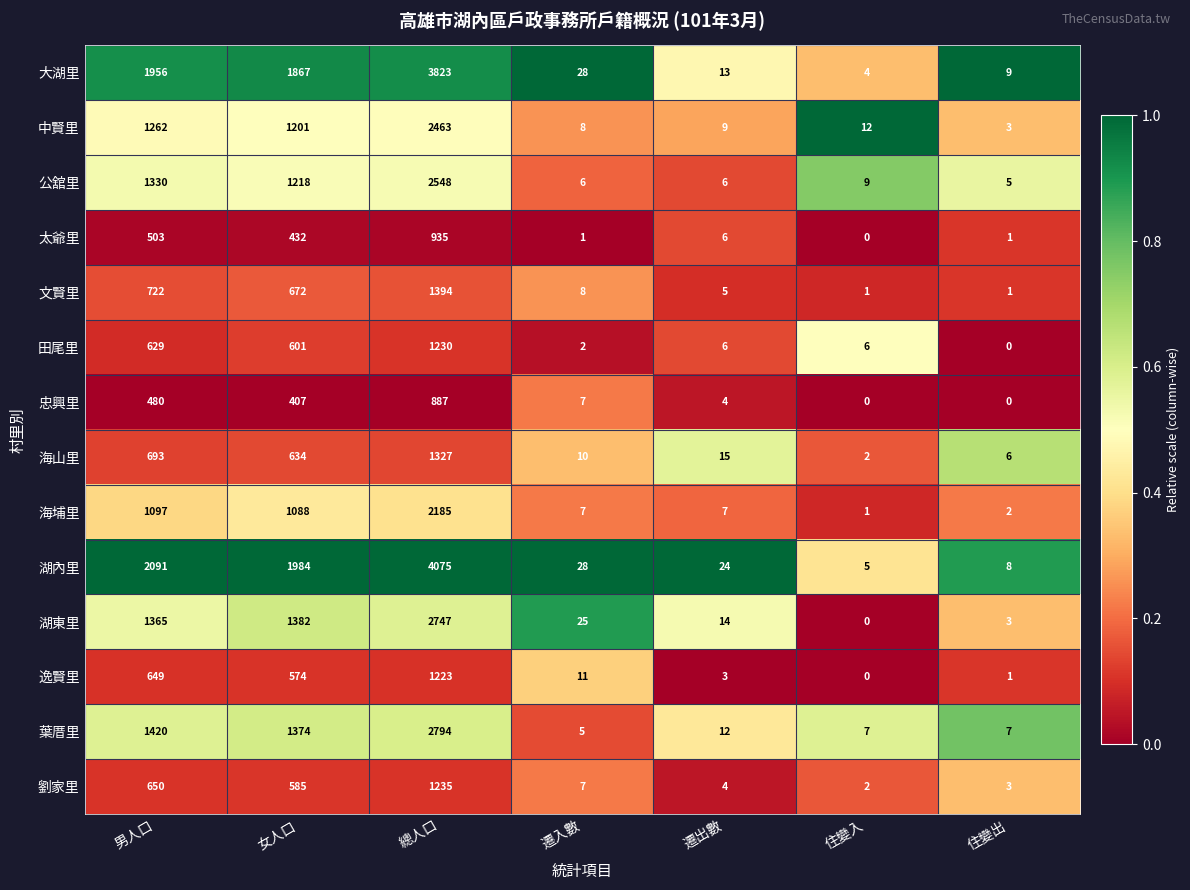

Which series changed the most between 男人口 and 遷入數?

湖內里